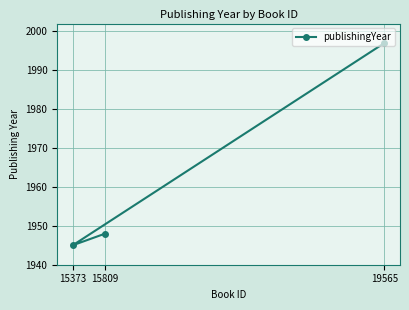

At which label does the data first exceed 1948?

19565